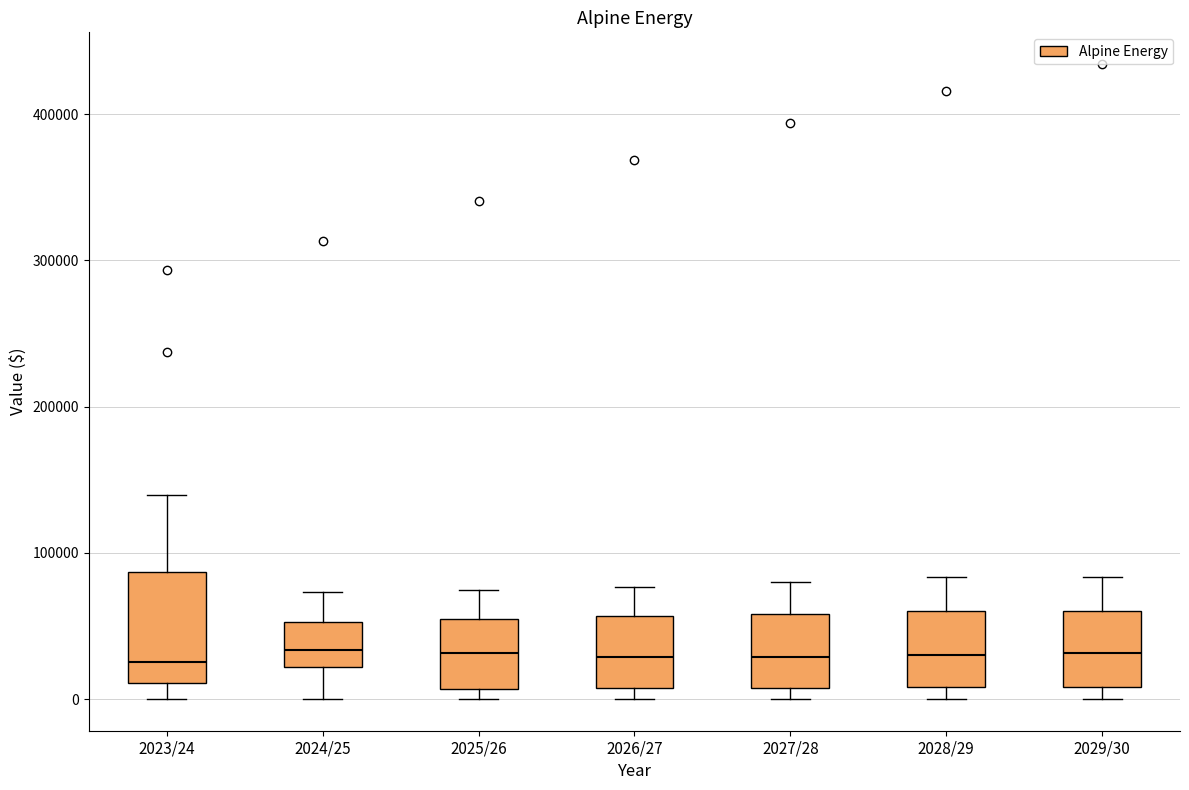

Reading left to right, read every box against the y-axis: the position of its median line, the range the box covers, and the ends of its whiskers. The values are not printed on the chart, so give them approximately, as read against the axis.

2023/24: median 30000, box 10000 to 90000, whiskers 0 to 140000
2024/25: median 30000, box 20000 to 50000, whiskers 0 to 70000
2025/26: median 30000, box 10000 to 50000, whiskers 0 to 70000
2026/27: median 30000, box 10000 to 60000, whiskers 0 to 80000
2027/28: median 30000, box 10000 to 60000, whiskers 0 to 80000
2028/29: median 30000, box 10000 to 60000, whiskers 0 to 80000
2029/30: median 30000, box 10000 to 60000, whiskers 0 to 80000